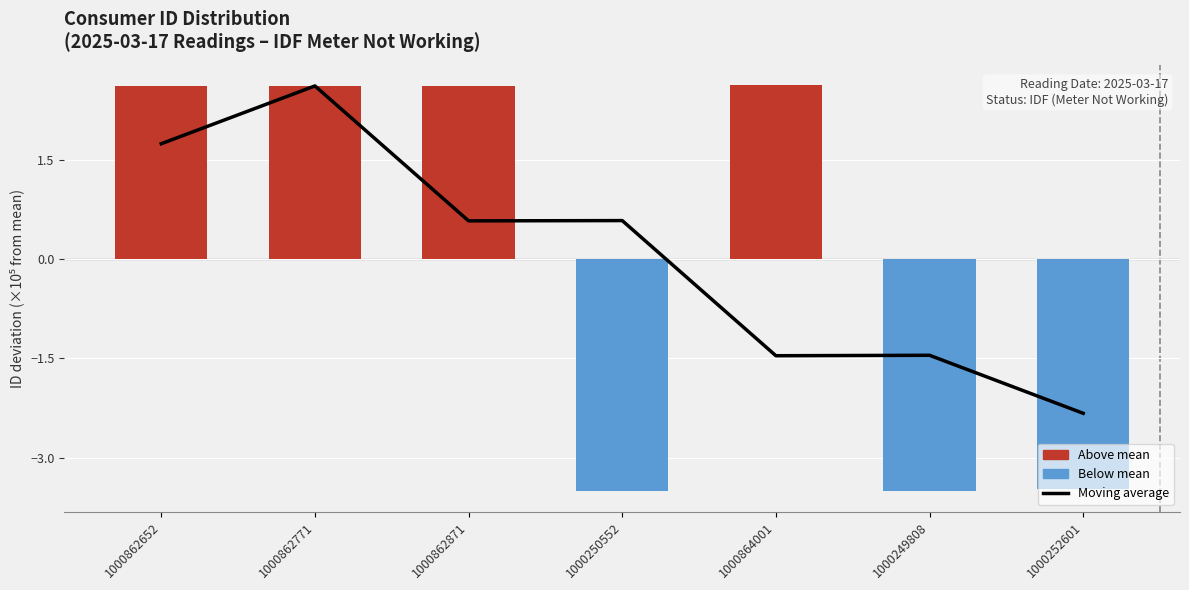

Which category has the lowest value in the Moving average series?

1000252601